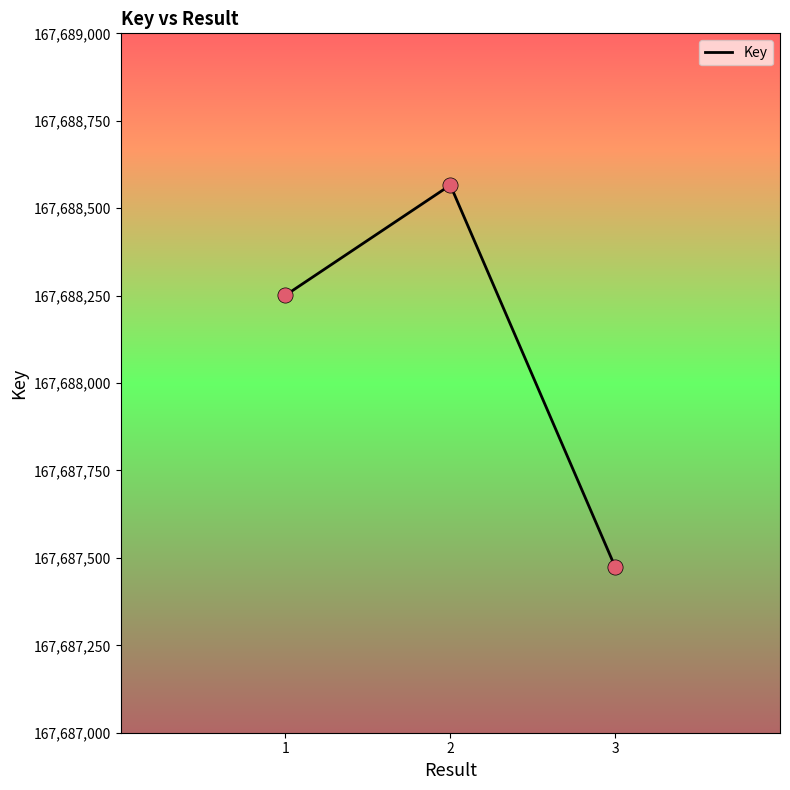

Approximately how many times larger is the value at 1 compared to 3?

1.0